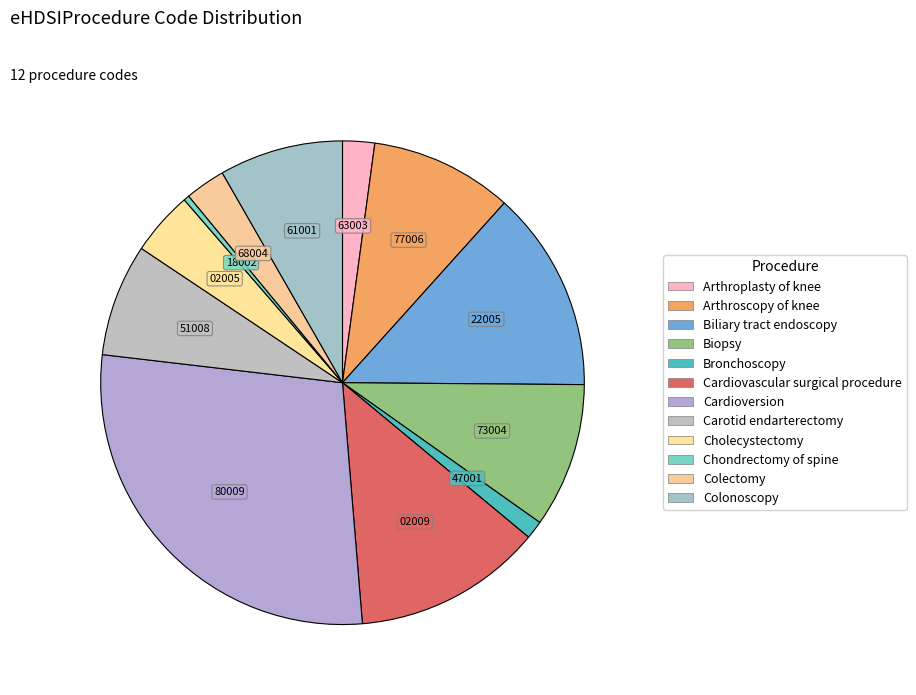

Approximately how many times larger is the value at Cardiovascular surgical procedure compared to Bronchoscopy?

10.4